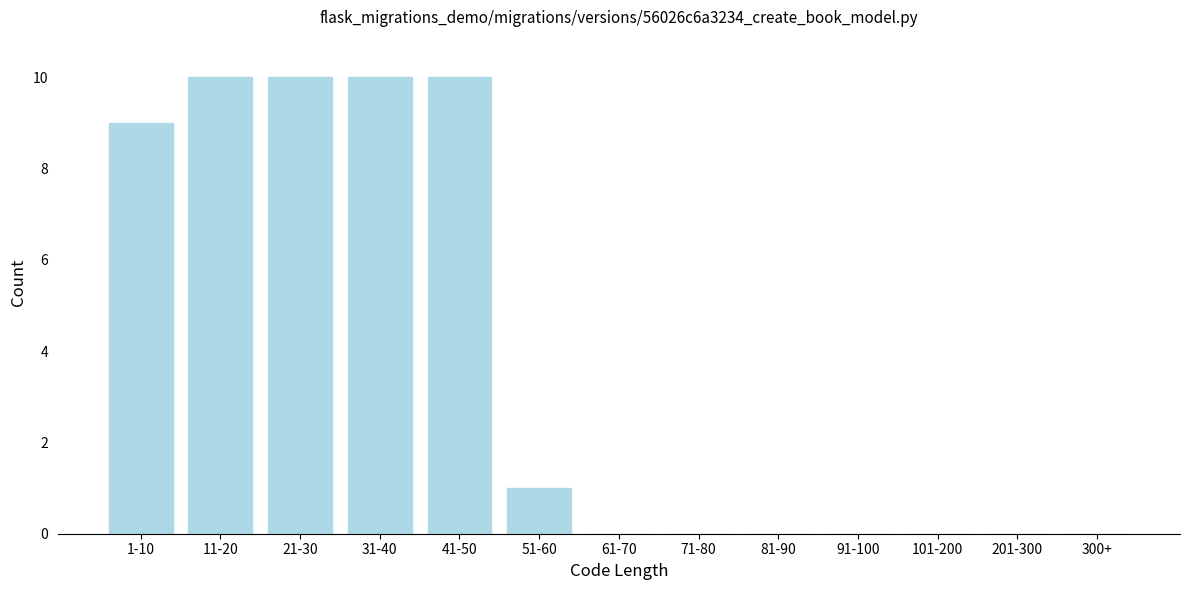

Reading left to right, what are all the values shown in this chart?

1-10=9	11-20=10	21-30=10	31-40=10	41-50=10	51-60=1	61-70=0	71-80=0	81-90=0	91-100=0	101-200=0	201-300=0	300+=0